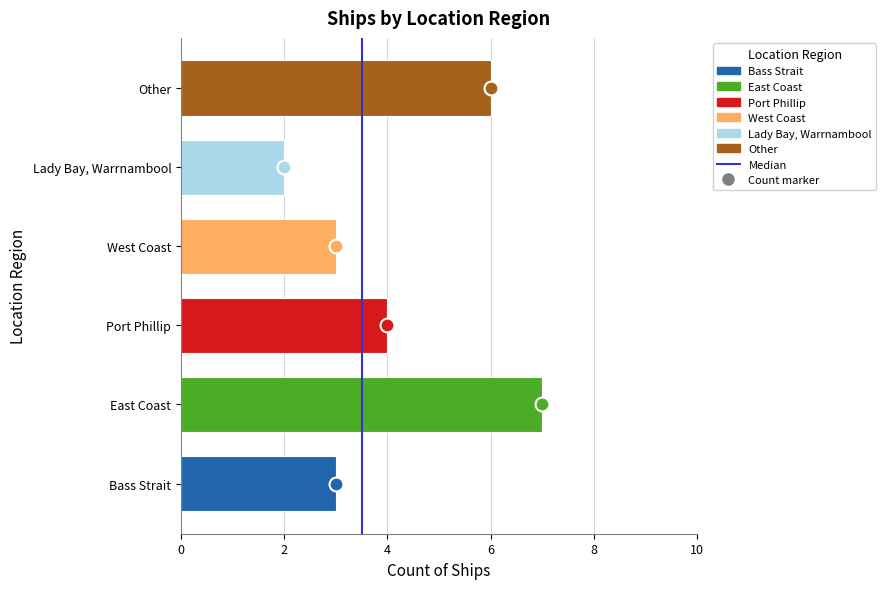

Approximately how many times larger is the value at Port Phillip compared to Other?

0.7